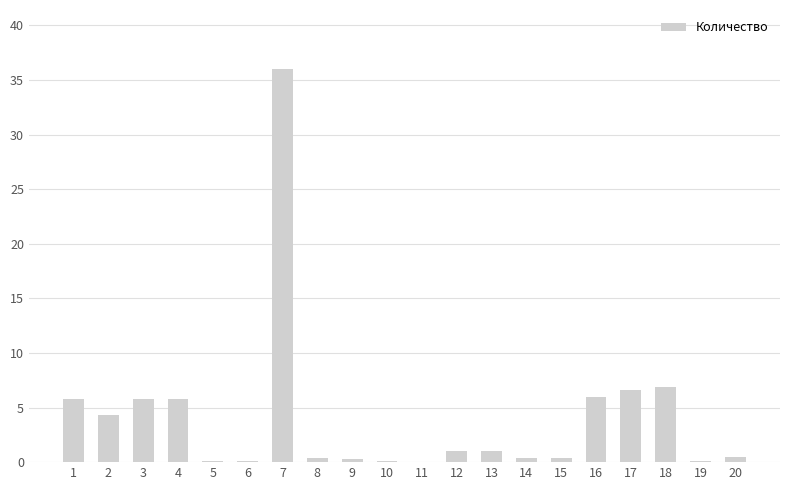

True or false: the data shows 0.1 at 5.

True